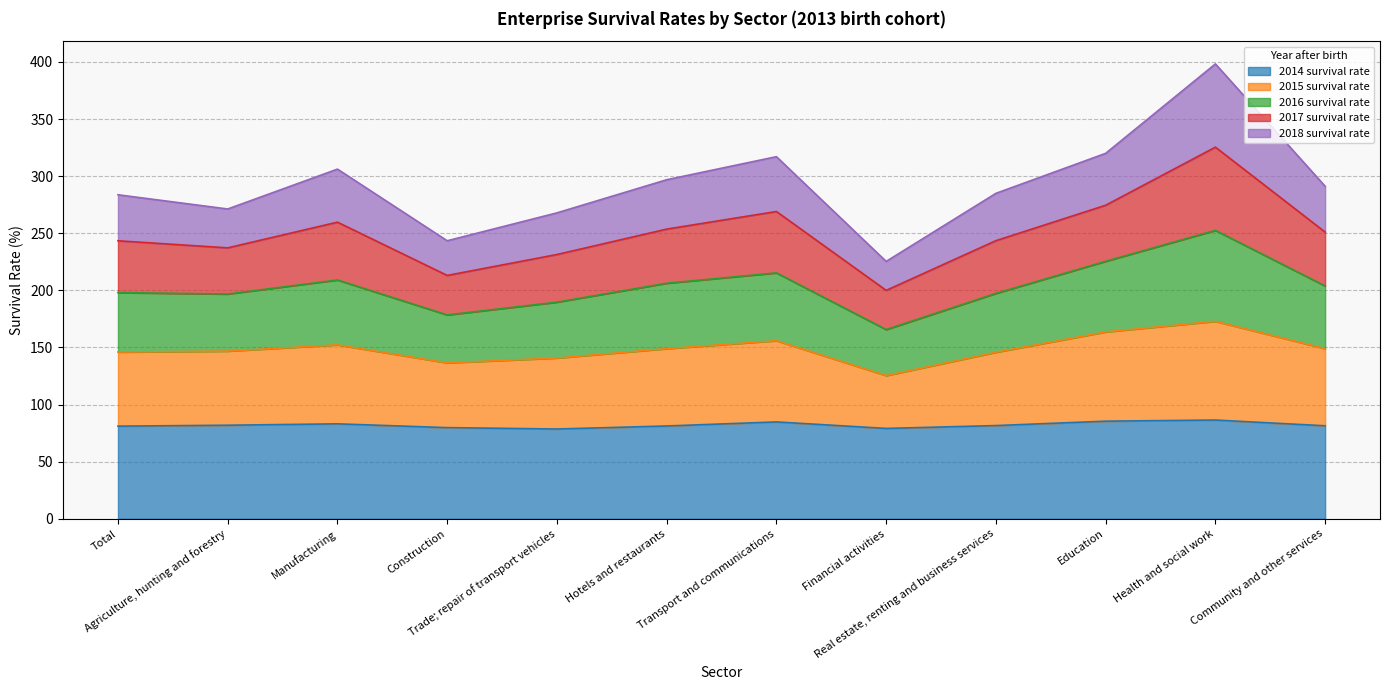

True or false: 2014 survival rate and 2016 survival rate cross at least once.

False